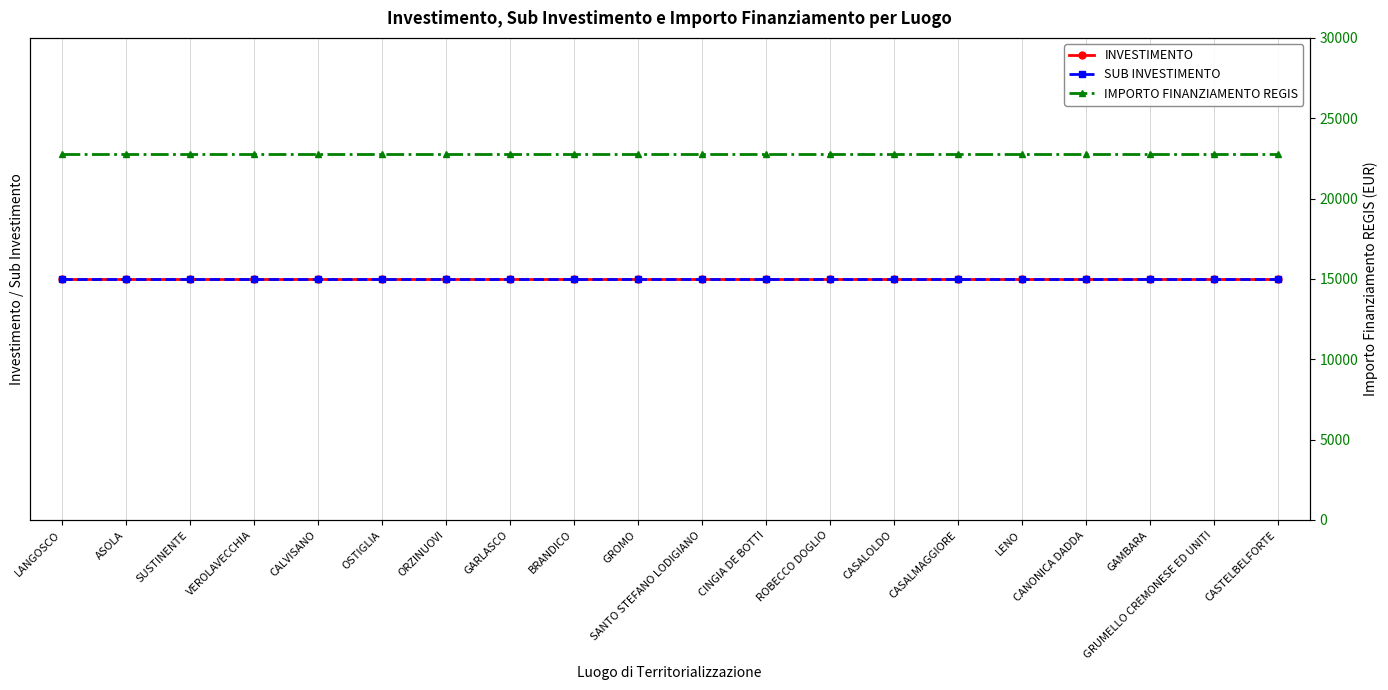

True or false: IMPORTO FINANZIAMENTO REGIS and SUB INVESTIMENTO intersect in this chart.

False